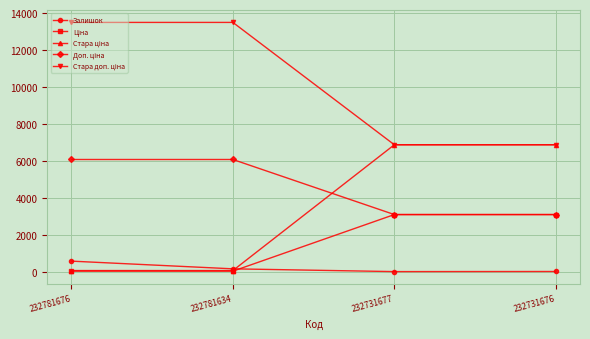

Does the chart have visible grid lines?

Yes